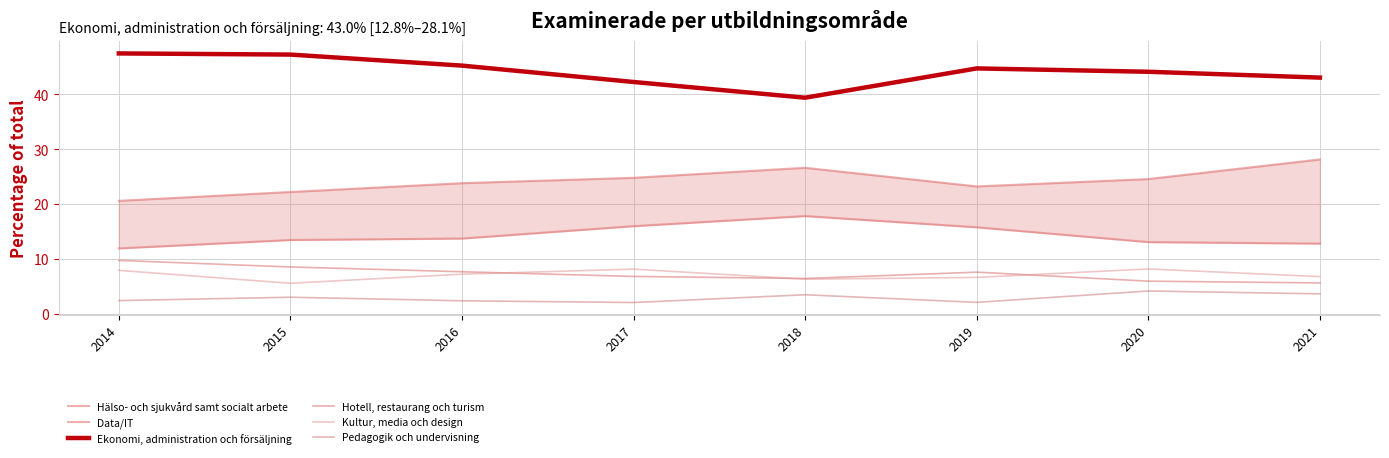

Which series changed the most between 2017 and 2020?

Data/IT